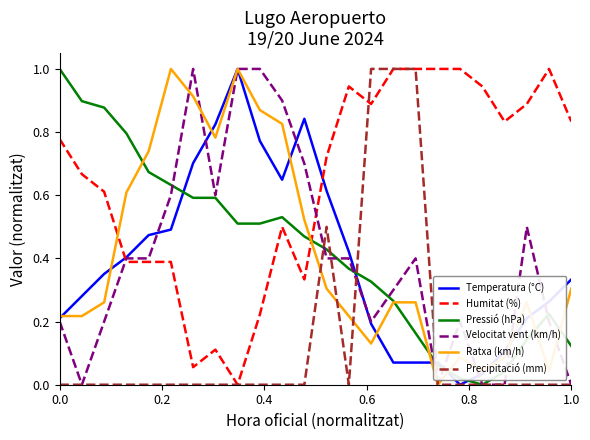

How many times do Temperatura (°C) and Humitat (%) cross each other?

2